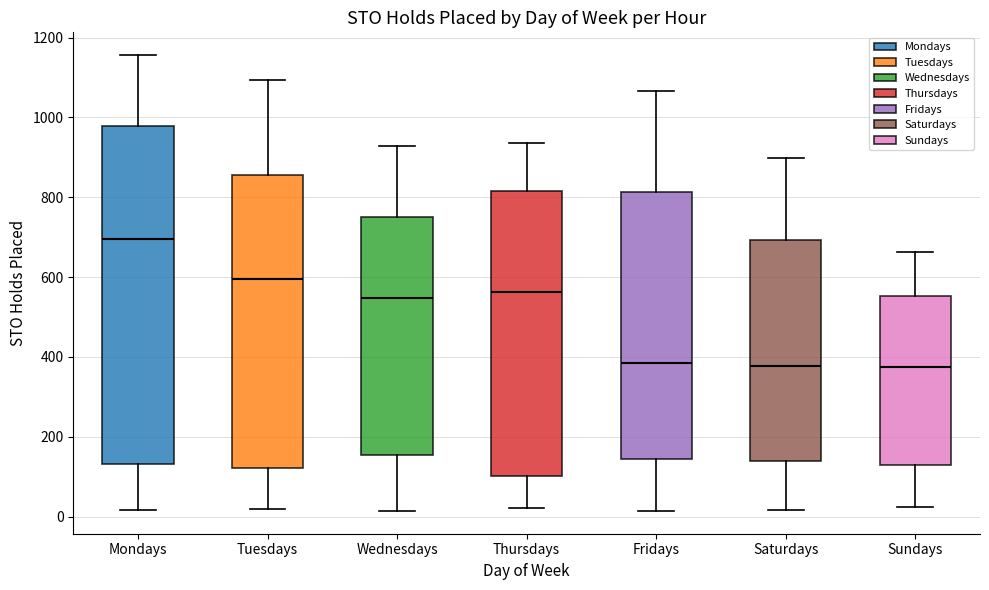

Reading left to right, read every box against the y-axis: the position of its median line, the range the box covers, and the ends of its whiskers. The values are not printed on the chart, so give them approximately, as read against the axis.

Mondays: median 700, box 140 to 980, whiskers 20 to 1160
Tuesdays: median 600, box 120 to 860, whiskers 20 to 1100
Wednesdays: median 540, box 160 to 760, whiskers 20 to 920
Thursdays: median 560, box 100 to 820, whiskers 20 to 940
Fridays: median 380, box 140 to 820, whiskers 20 to 1060
Saturdays: median 380, box 140 to 700, whiskers 20 to 900
Sundays: median 380, box 120 to 560, whiskers 20 to 660